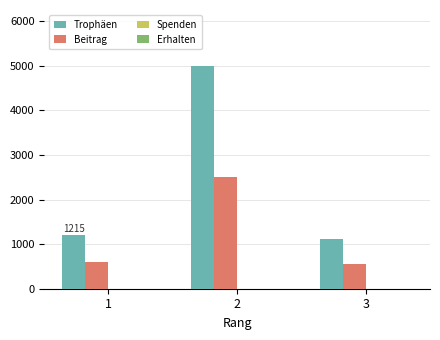

How many bars are there in total?

6